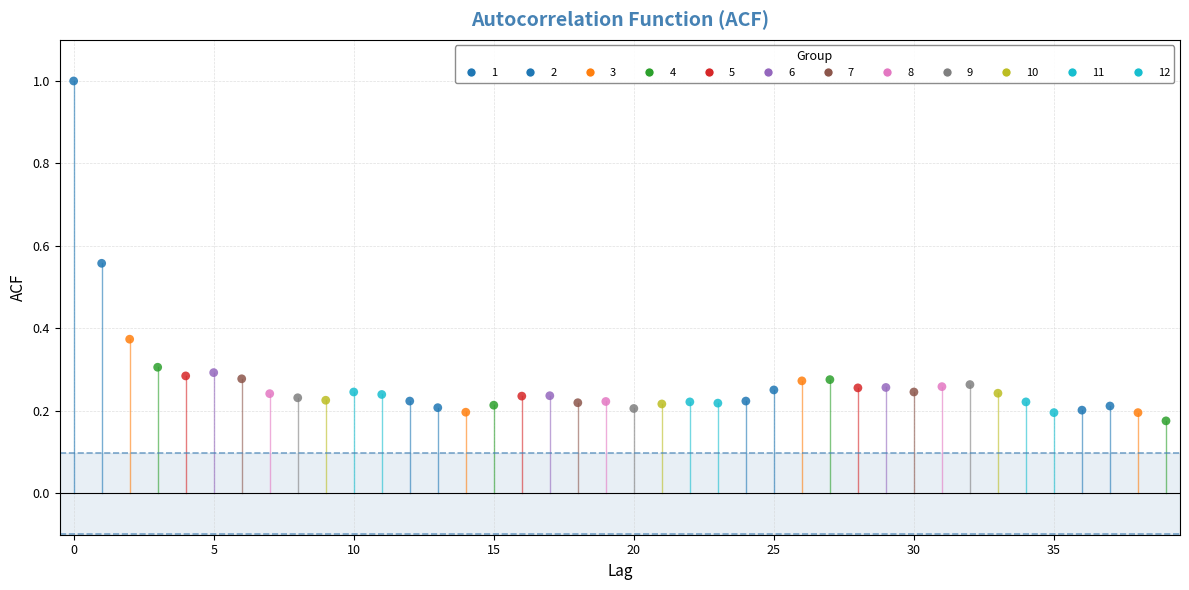

What is the range of Y values (max minus min)?

0.8